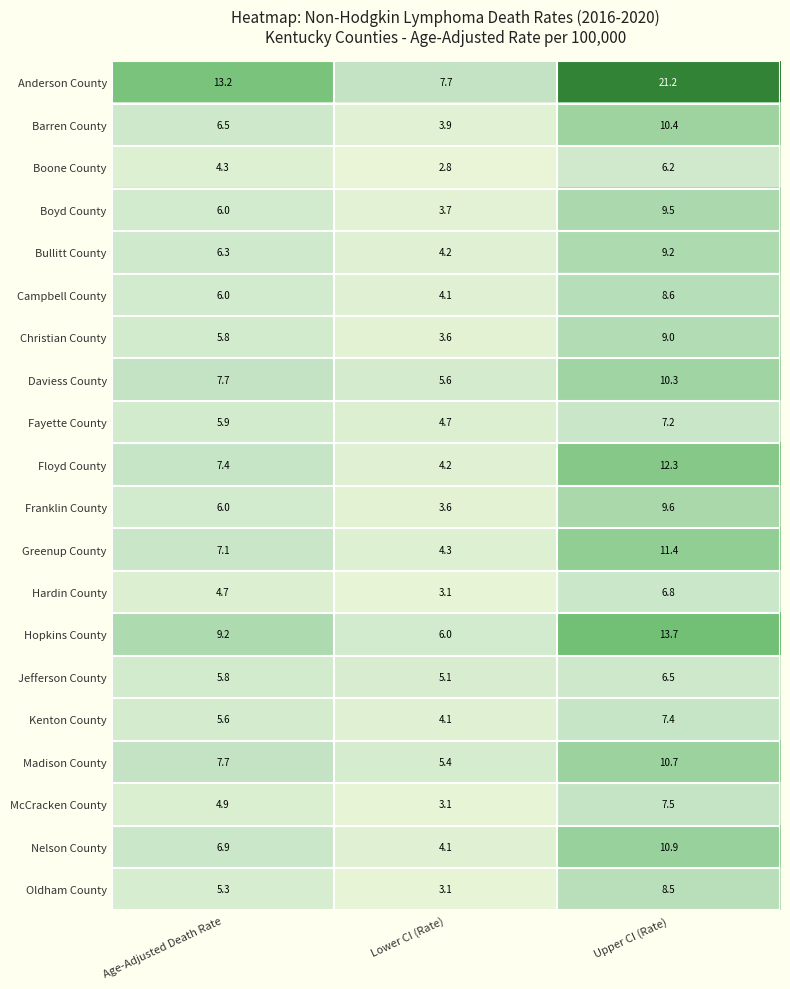

Rank the series by their maximum value, from highest to lowest.

Anderson County, Hopkins County, Floyd County, Greenup County, Nelson County, Madison County, Barren County, Daviess County, Franklin County, Boyd County, Bullitt County, Christian County, Campbell County, Oldham County, McCracken County, Kenton County, Fayette County, Hardin County, Jefferson County, Boone County